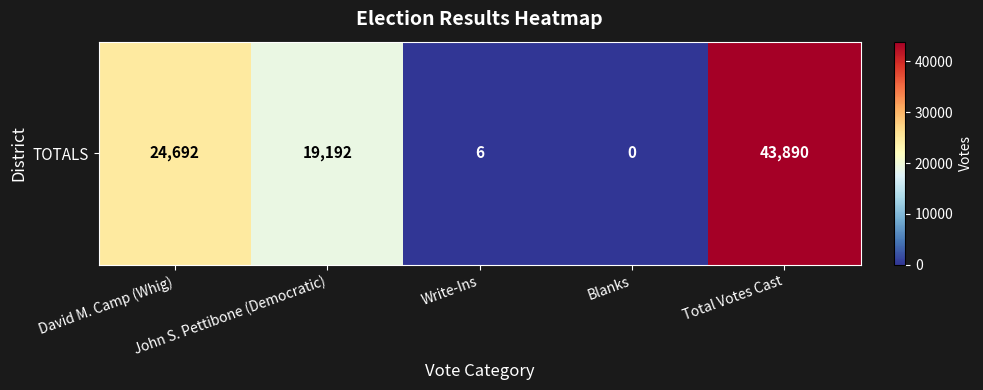

Between David M. Camp (Whig) and Write-Ins, which is larger?

David M. Camp (Whig)